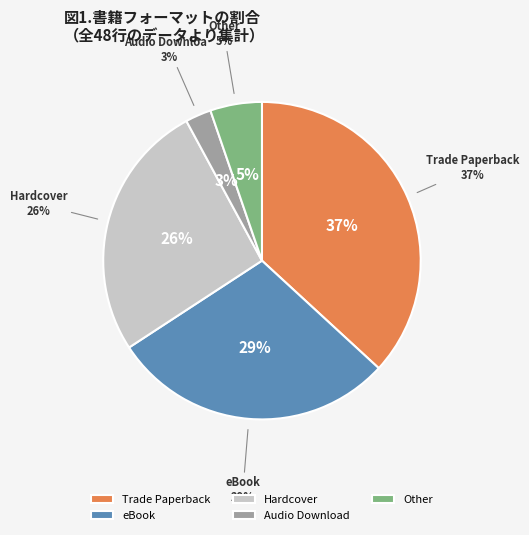

How many segments does this pie chart have?

5